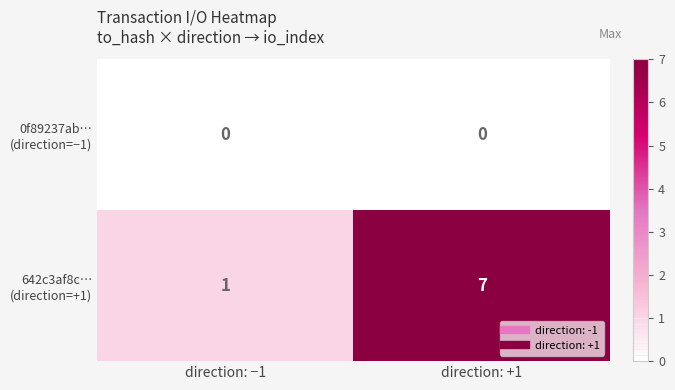

At which category is the sum across all series the highest?

direction: +1